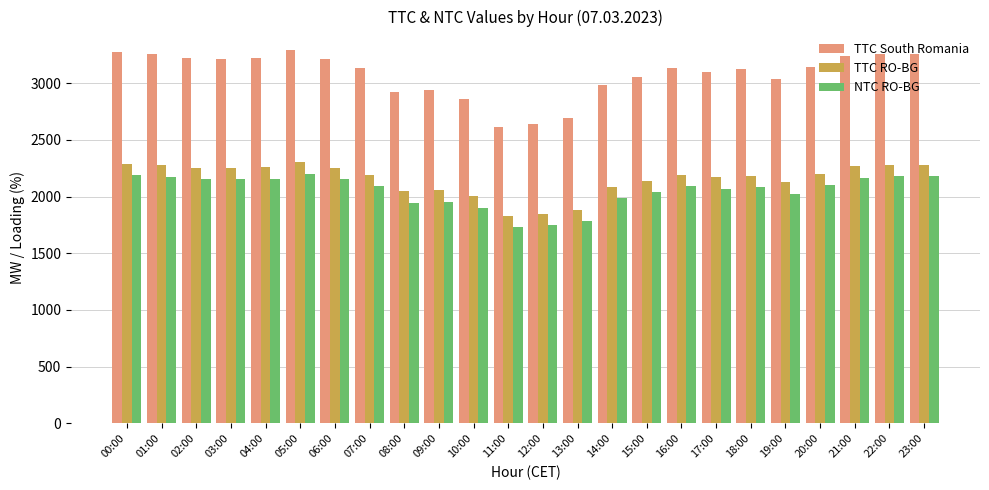

What position from the left is 05:00?

6